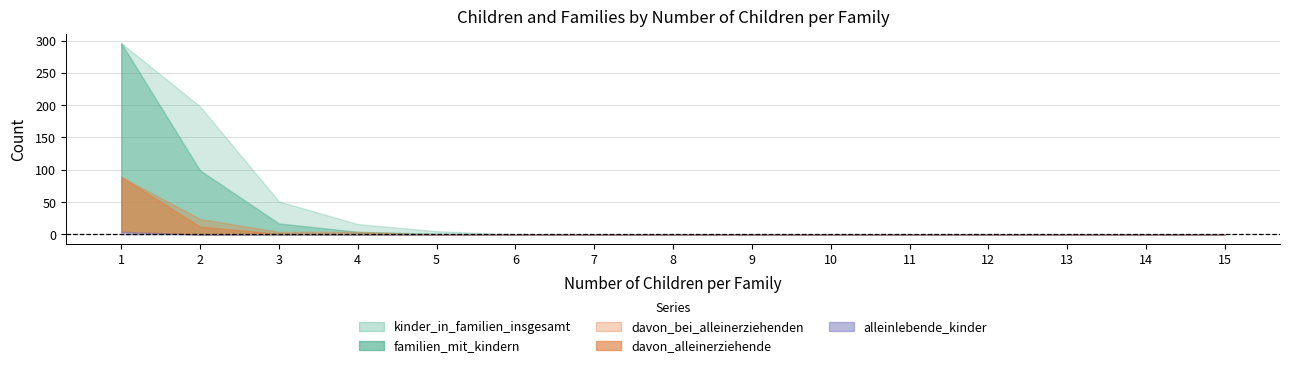

True or false: davon_alleinerziehende and familien_mit_kindern cross at least once.

False